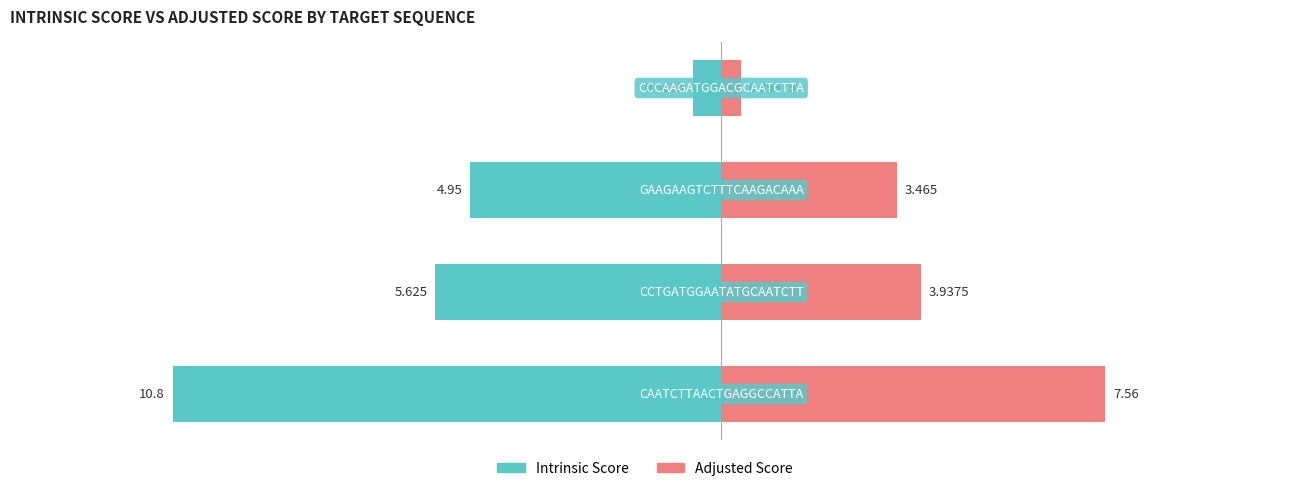

Which series changed the most between 0 and 3?

Intrinsic Score